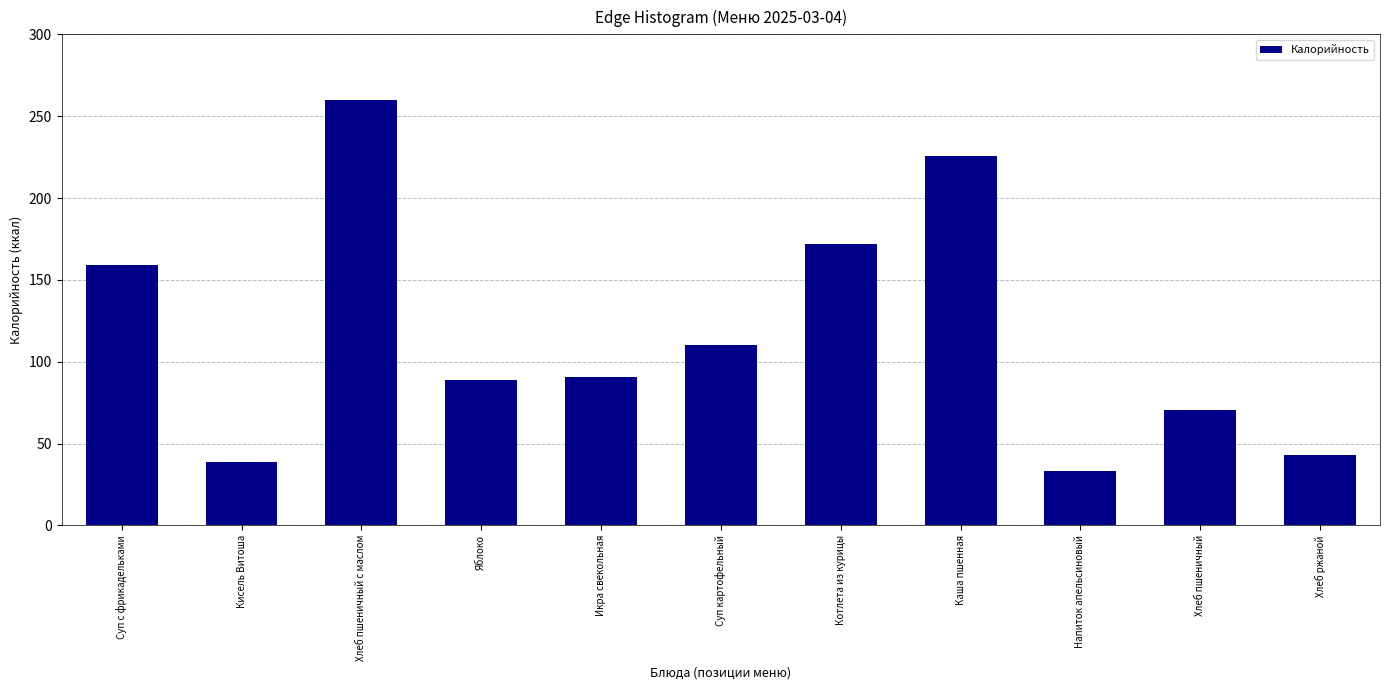

Reading left to right, list all the values displayed in this chart.

Суп с фрикадельками=159.0	Кисель Витоша=39.0	Хлеб пшеничный с маслом=260.0	Яблоко=89.0	Икра свекольная=90.6	Суп картофельный=110.4	Котлета из курицы=172.0	Каша пшенная=225.8	Напиток апельсиновый=33.0	Хлеб пшеничный=70.3	Хлеб ржаной=42.7